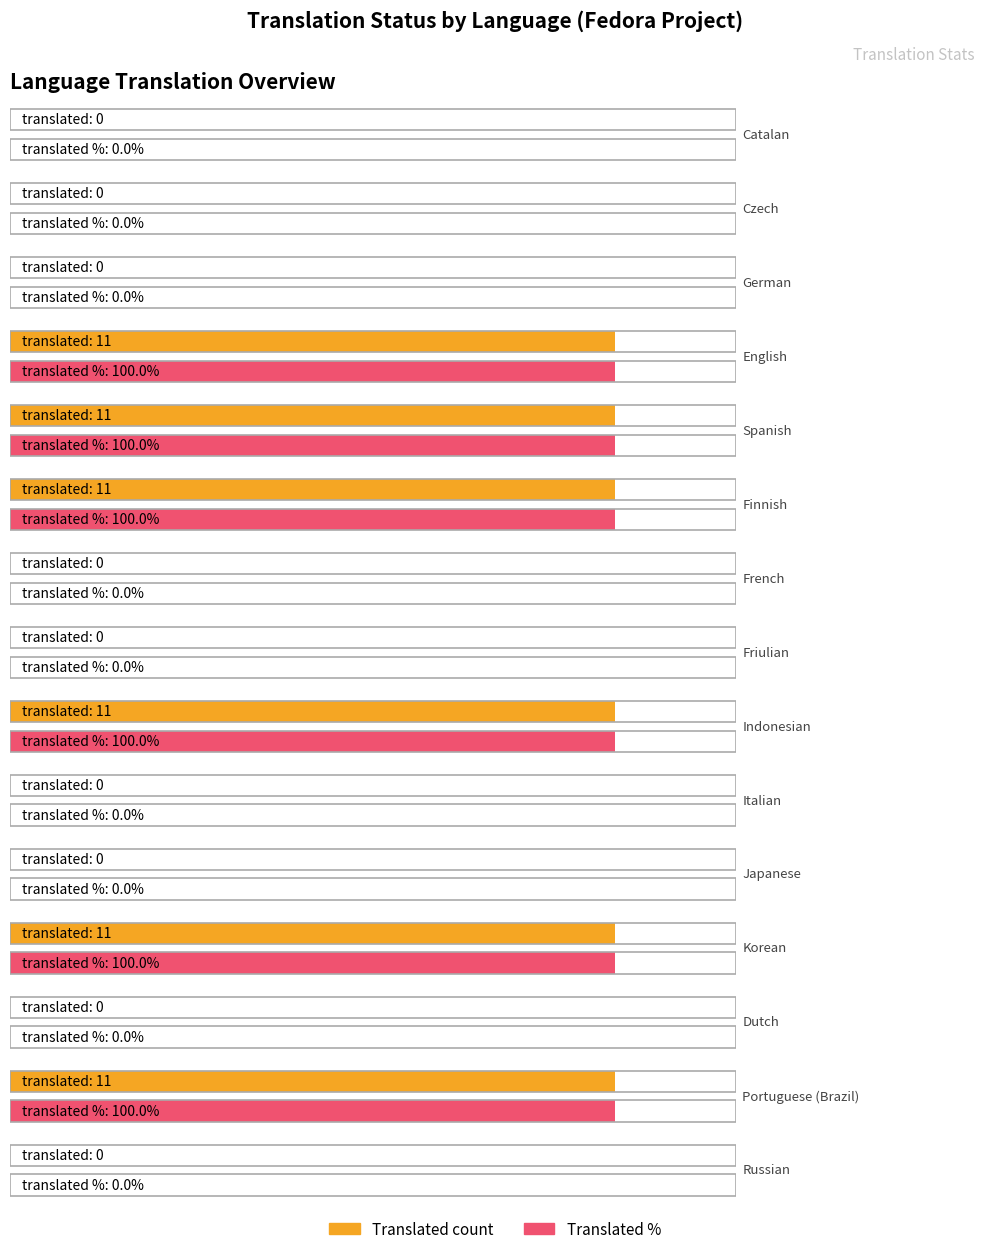

Rank the series by their maximum value, from highest to lowest.

translated_percent, translated